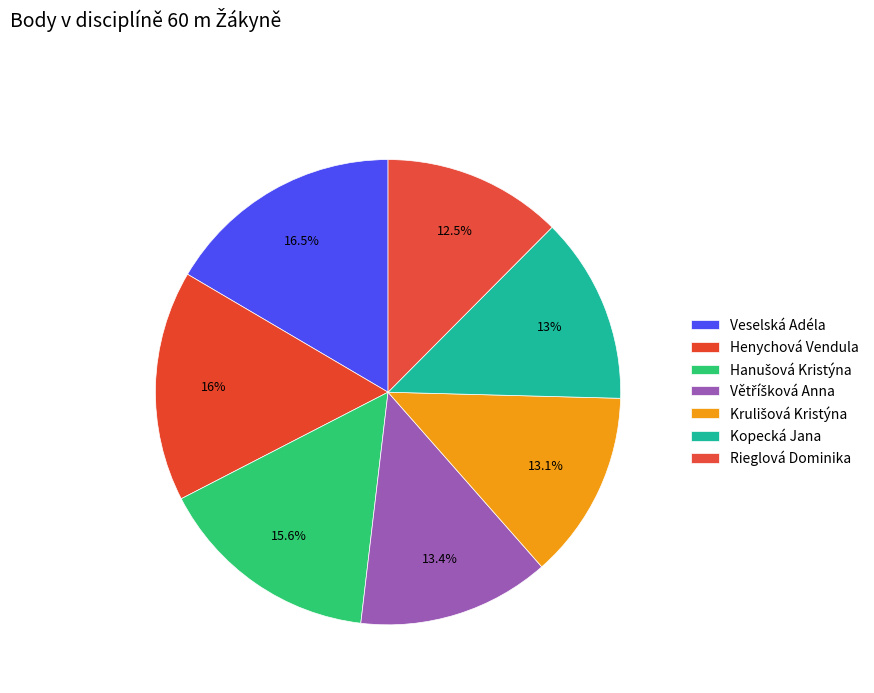

What is the largest slice in the pie chart?

Veselská Adéla